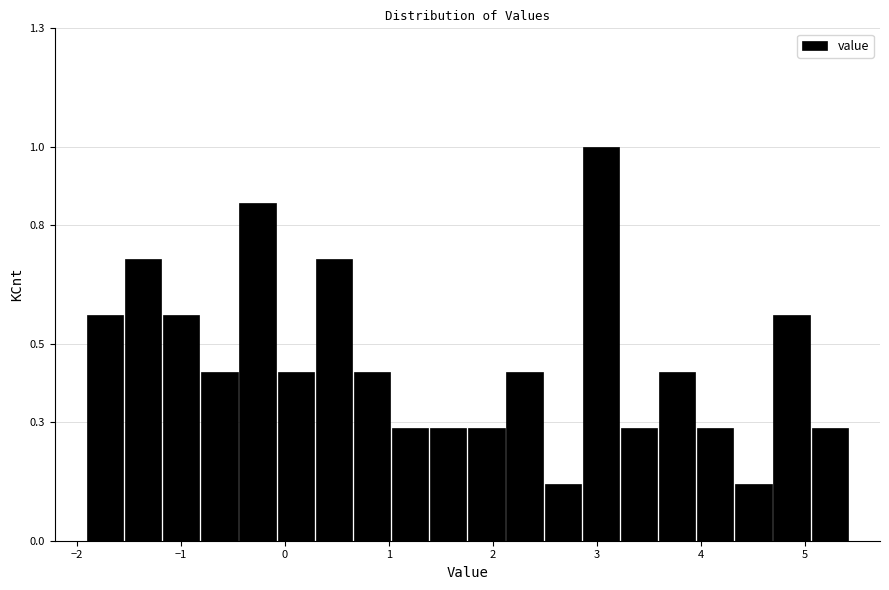

Around what value on the x-axis is the tallest bar? Give the approximate position of its centre, as read against the axis.

3.0